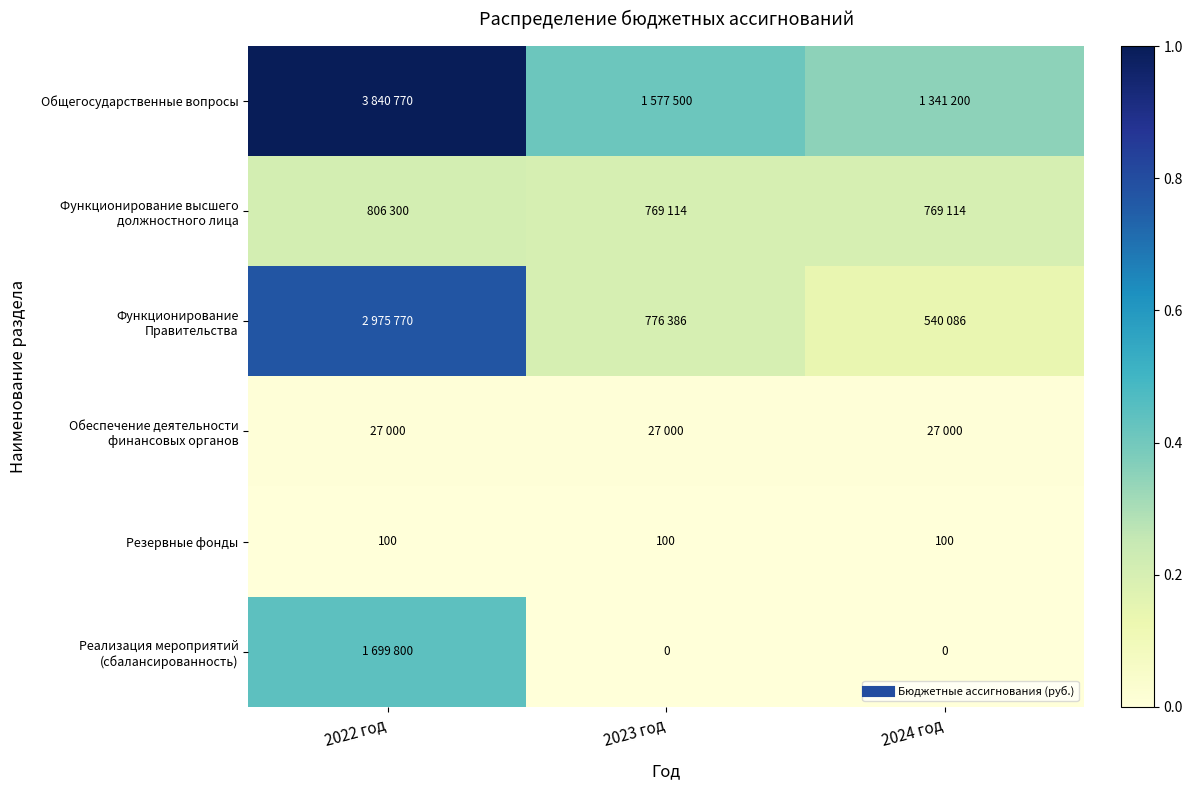

Between 2022 год and 2023 год, which series saw the biggest shift?

Общегосударственные вопросы